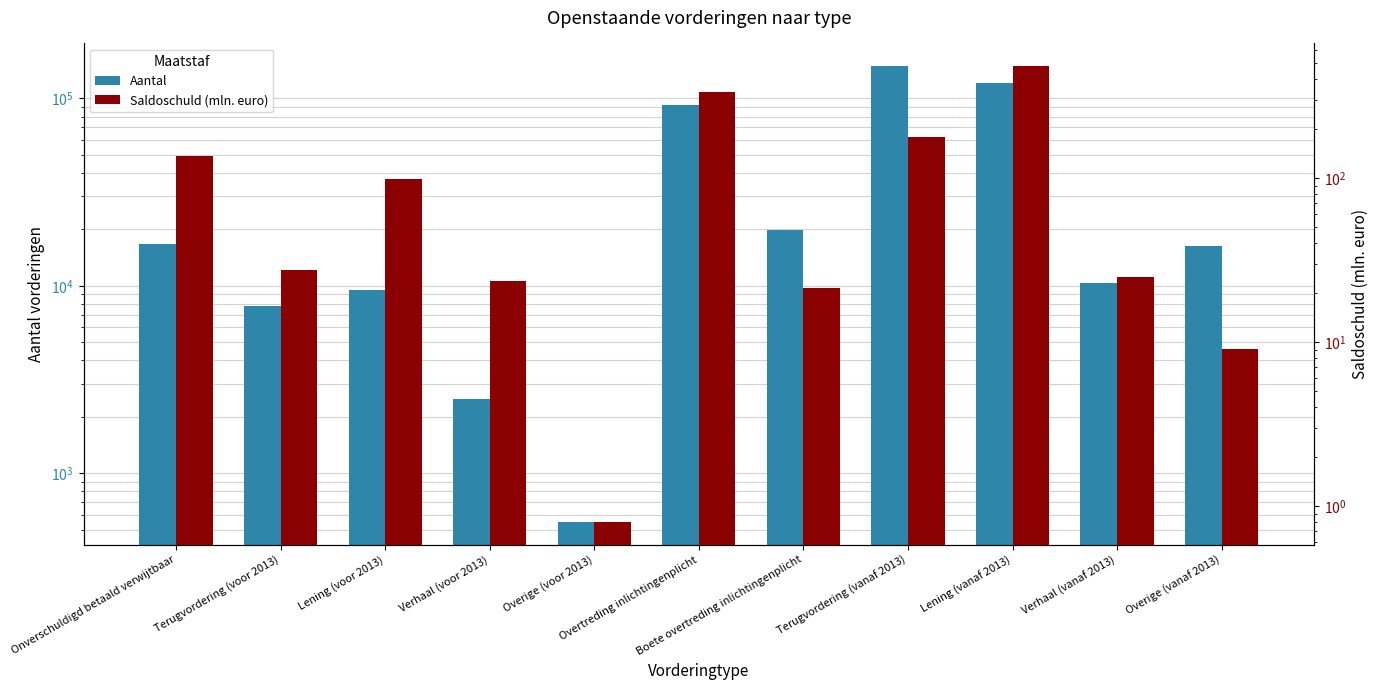

Is it true that Aantal equals 10340.0 at Verhaal (vanaf 2013)?

True